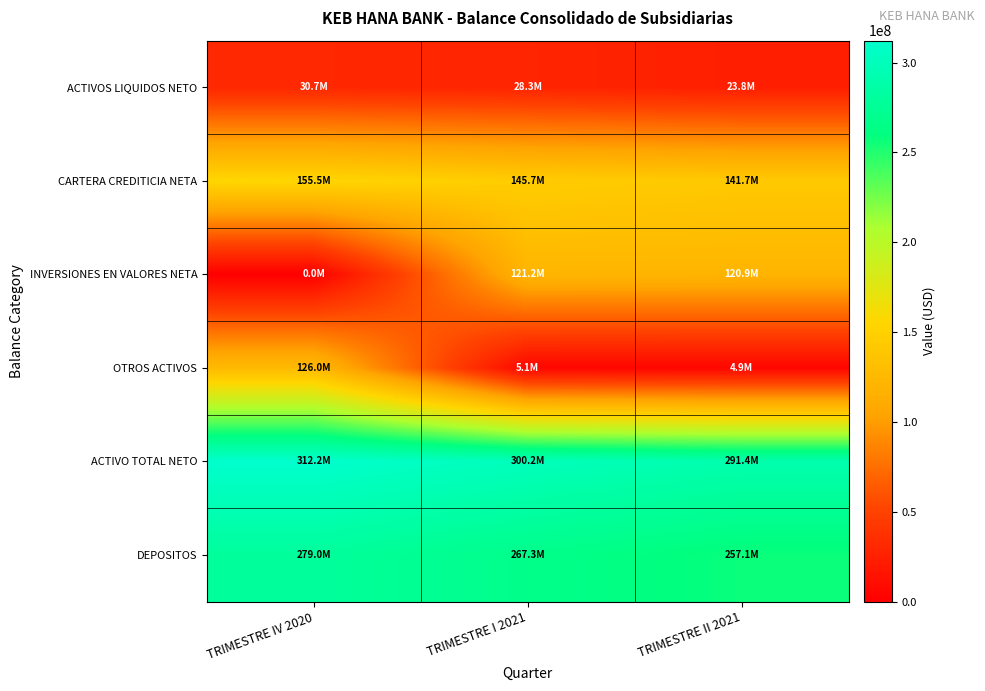

Which series has the largest total across all categories?

ACTIVO TOTAL NETO